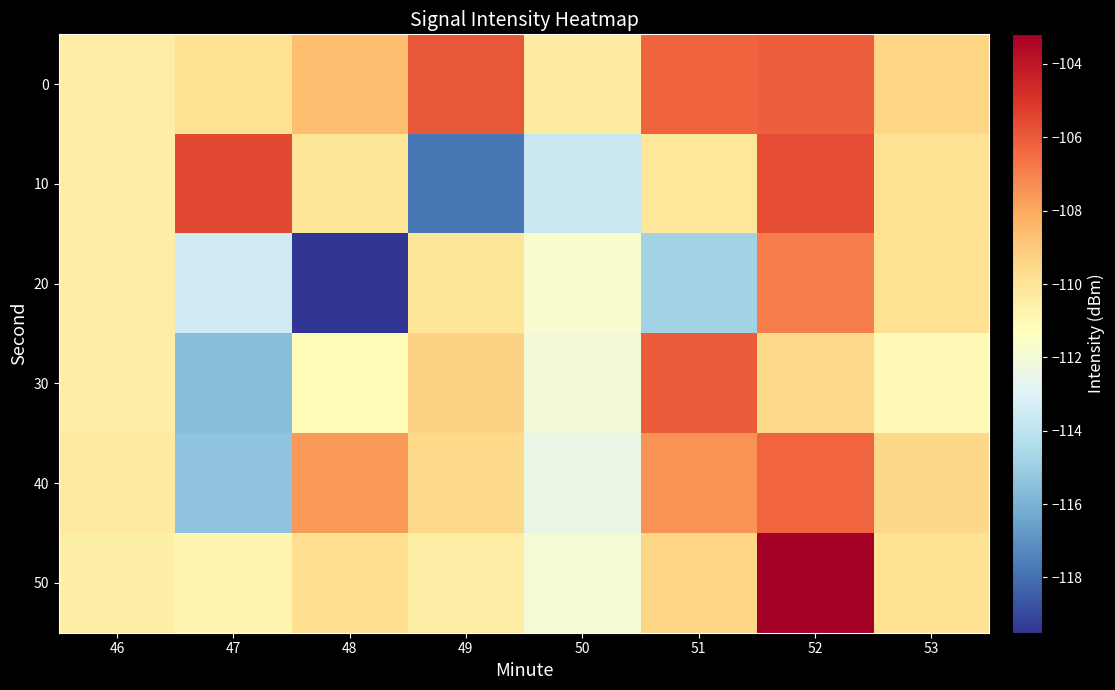

Which label corresponds to the smallest value in the chart?

48